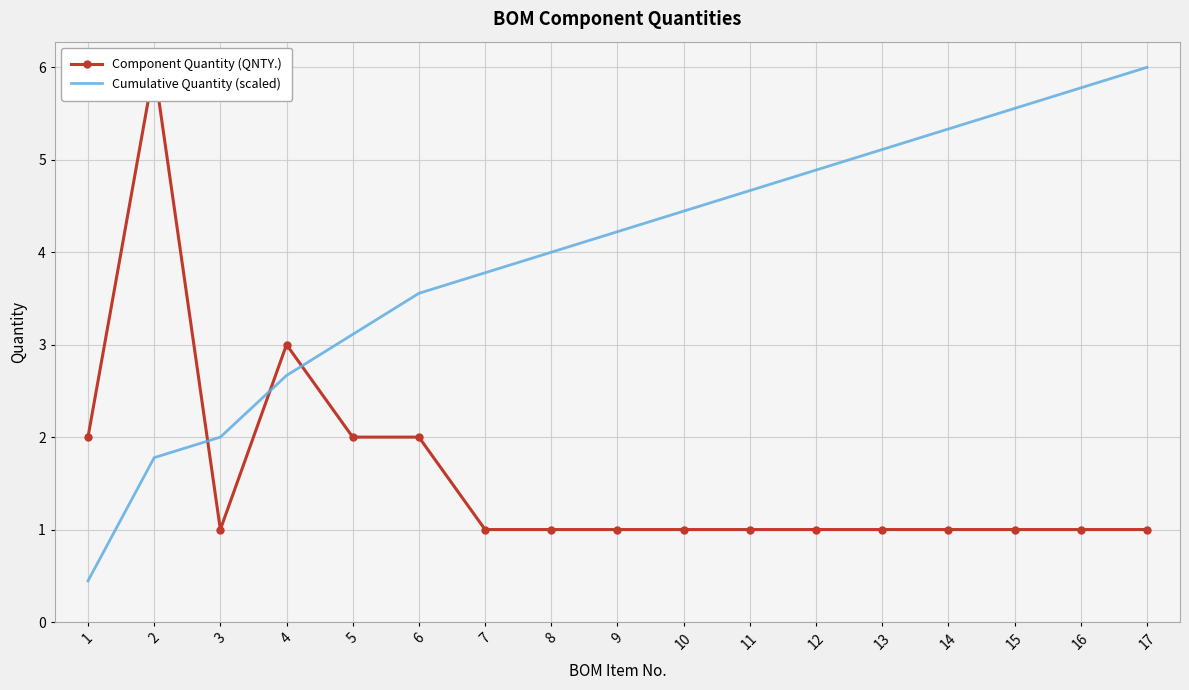

The value of Component Quantity (QNTY.) at 7 is 1.0. True or false?

True